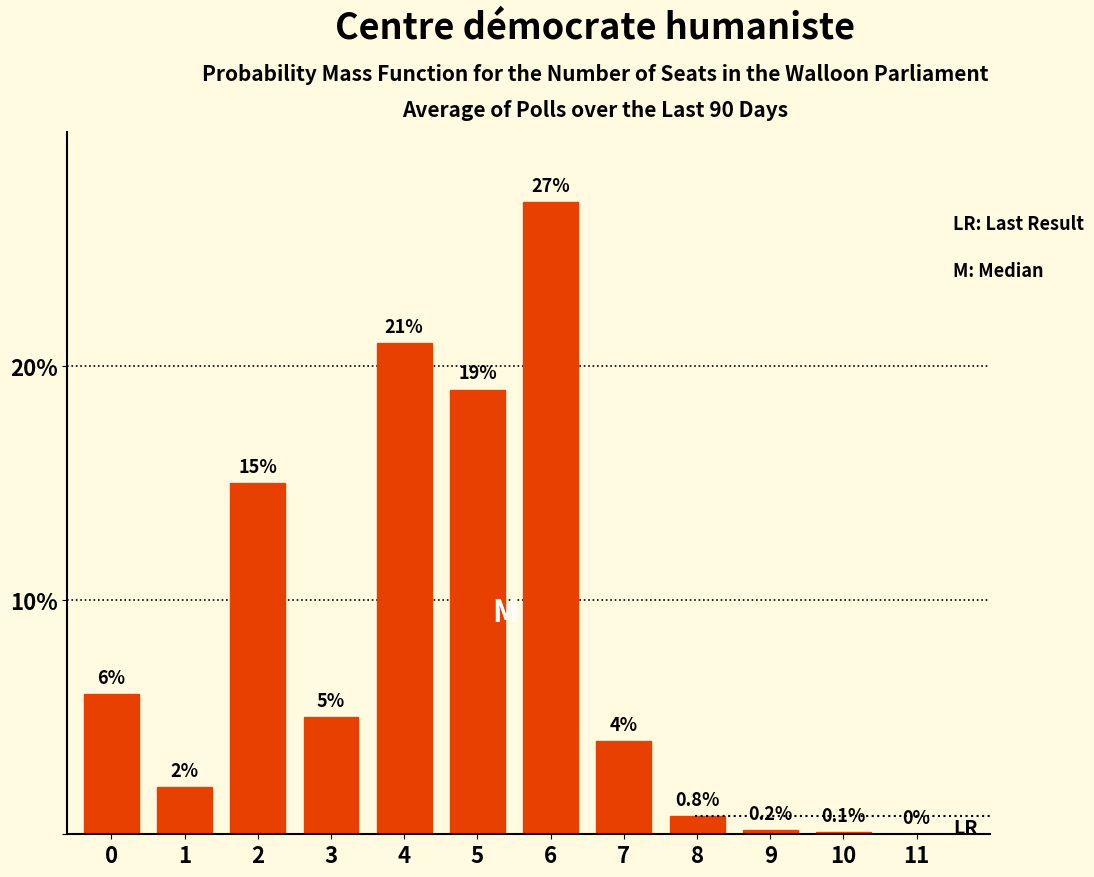

Reading left to right, list all the values displayed in this chart.

0=6.0	1=2.0	2=15.0	3=5.0	4=21.0	5=19.0	6=27.0	7=4.0	8=0.8	9=0.2	10=0.1	11=0.0